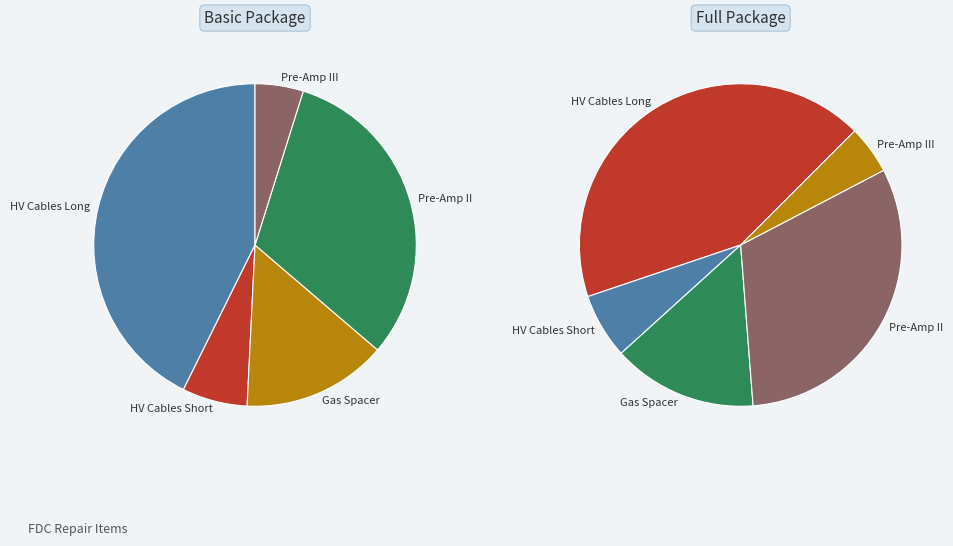

What percentage is NOT represented by Gas Spacer?

85.5%